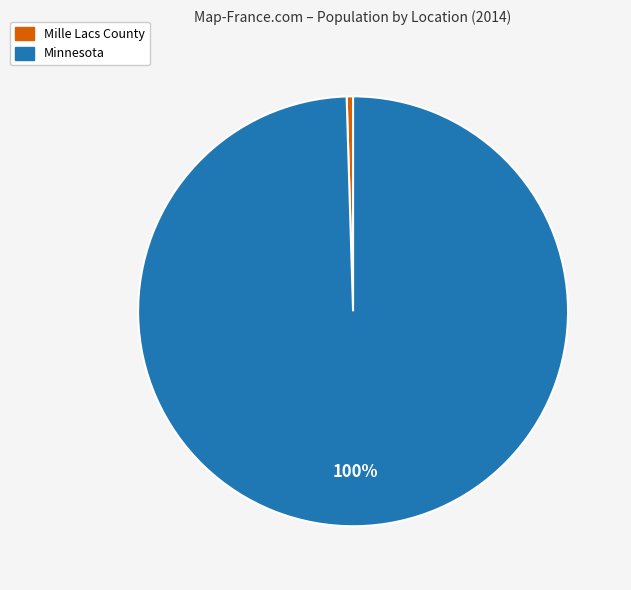

To the nearest percent, what percentage of the pie is Minnesota?

100%